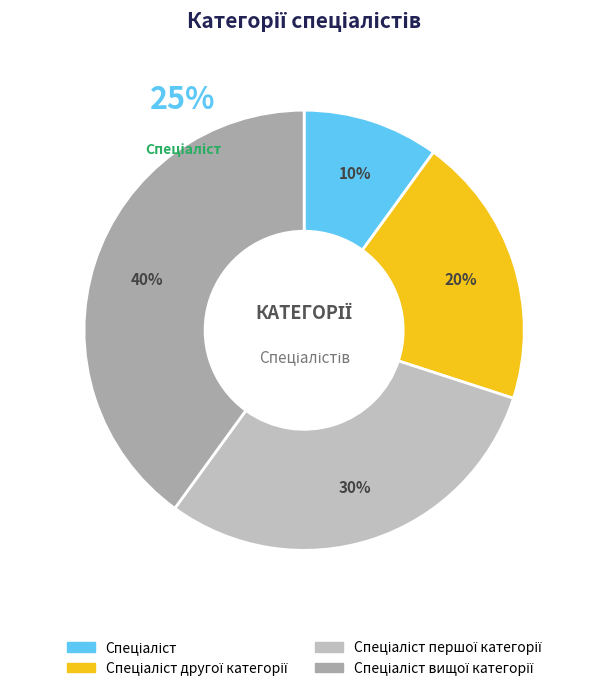

Which category has the biggest portion of the pie?

Спеціаліст вищої категорії